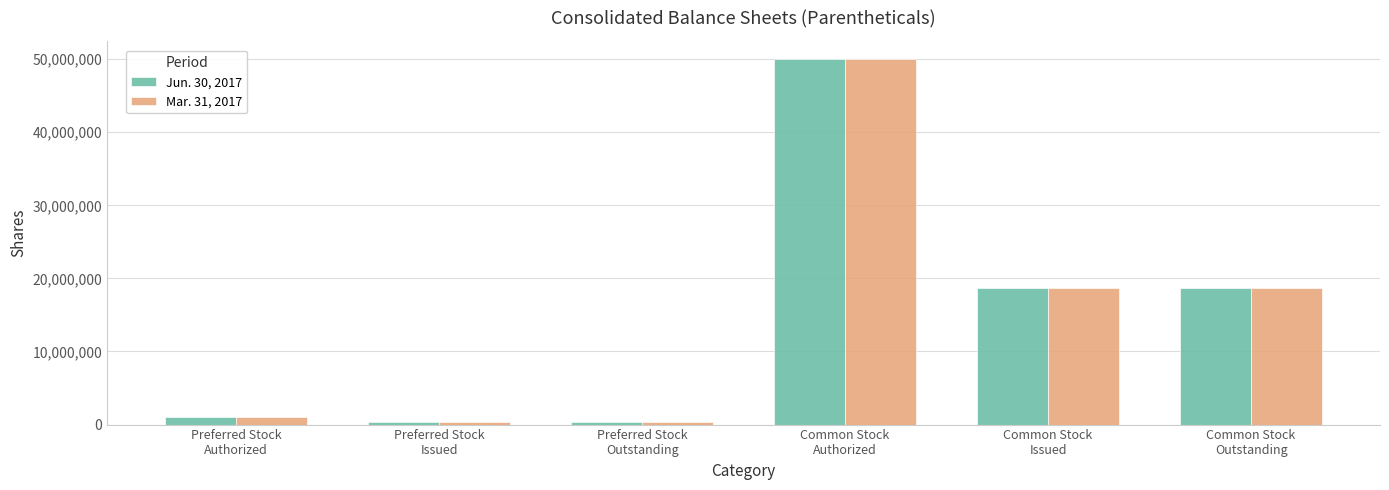

True or false: Mar. 31, 2017 has a value of 72819224 at Common Stock
Authorized.

False